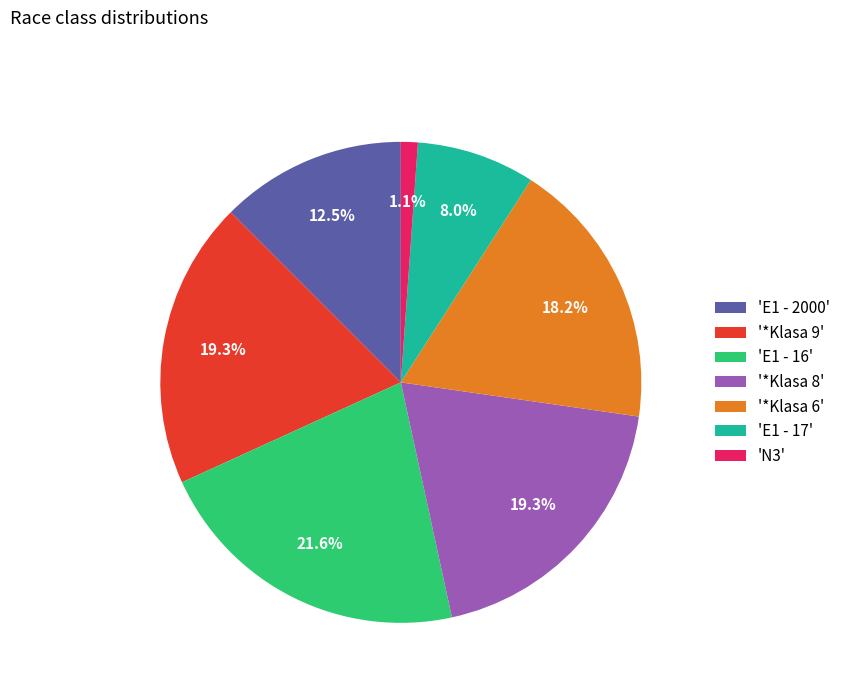

What is the smallest slice in the pie chart?

'N3'